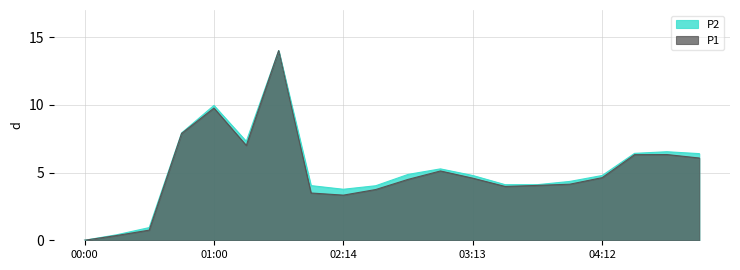

Which series has the widest spread of values?

P1